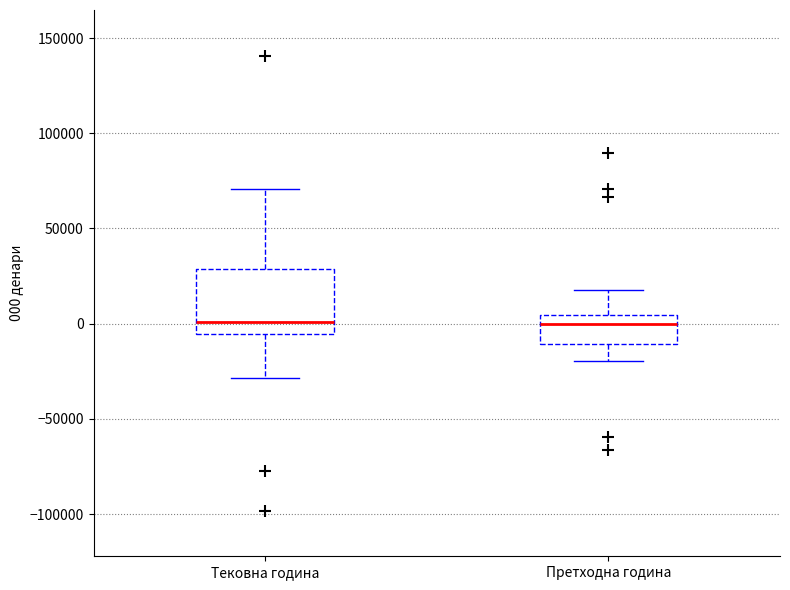

Where does the upper whisker of the box for Тековна година end on the y-axis? The values are not printed on the chart, so give them approximately, as read against the axis.

70000